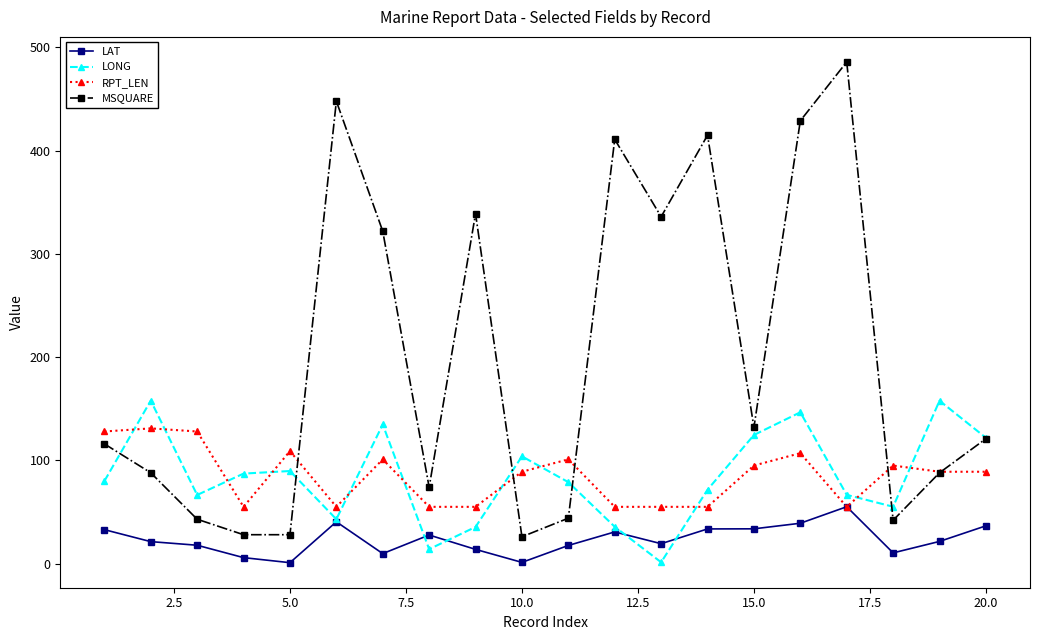

What is the difference between the second highest and second lowest values in the MSQUARE series?

420.0